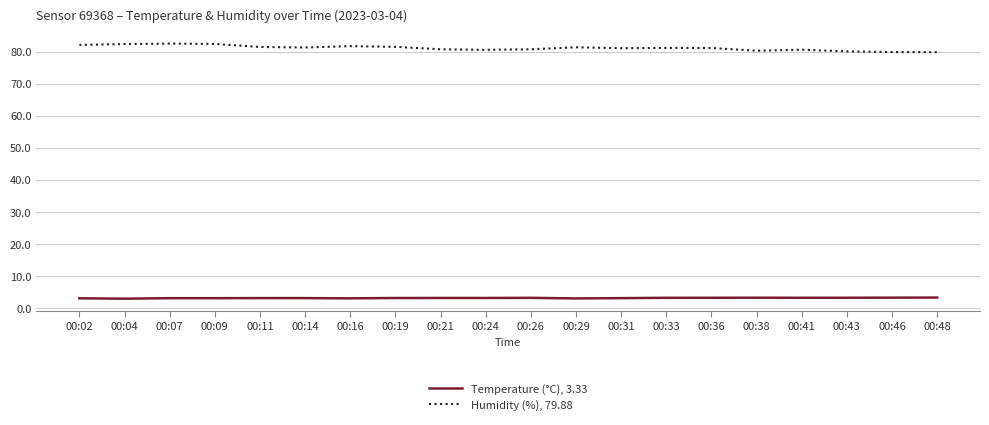

What is the spread (max minus min) of values at 00:11?

78.3